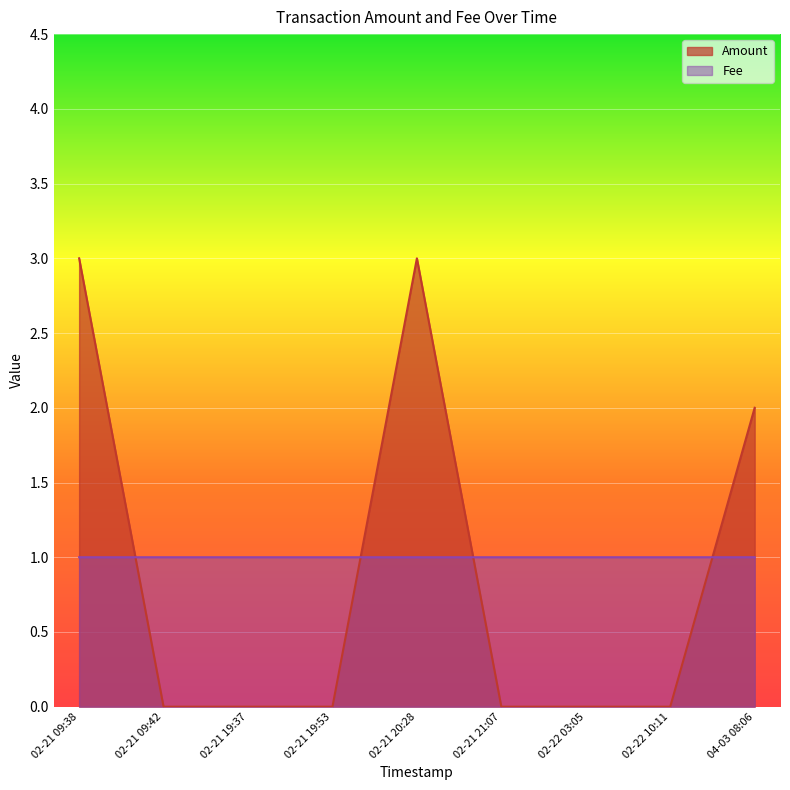

At which category is the sum across all series the highest?

2017-02-21 20:28:43